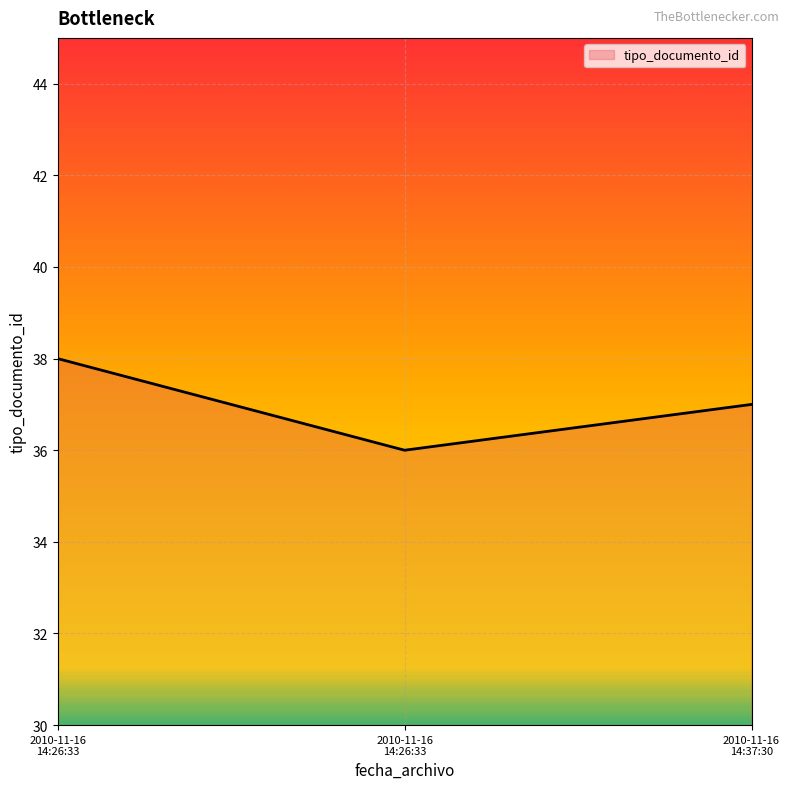

What is the difference between the maximum and minimum values?

2